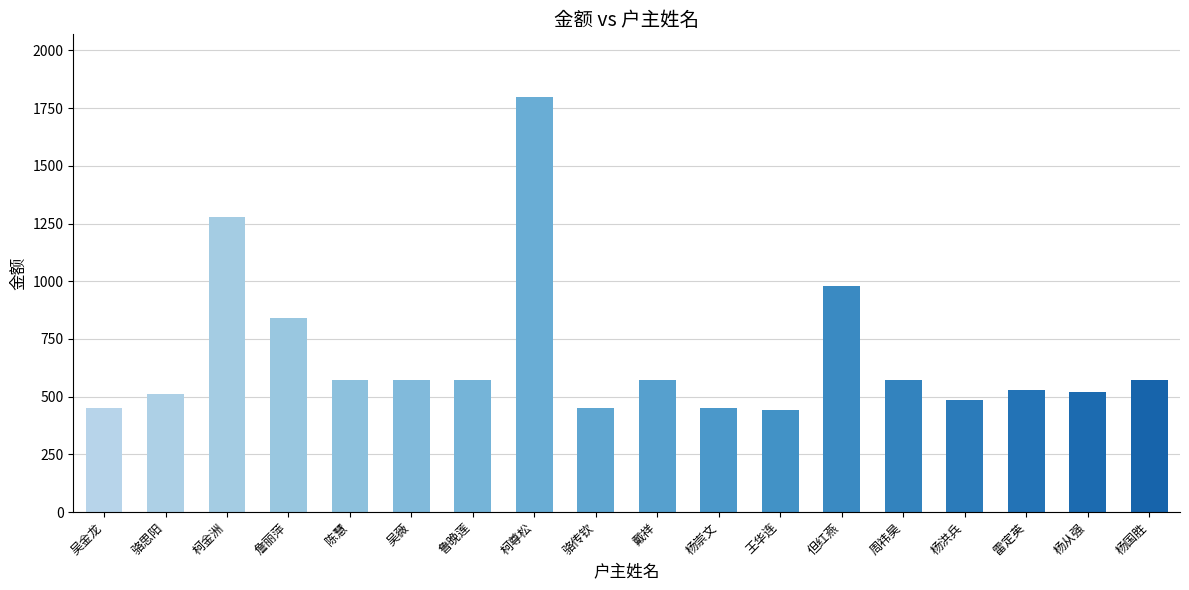

Between 杨洪兵 and 但红燕, which is larger?

但红燕